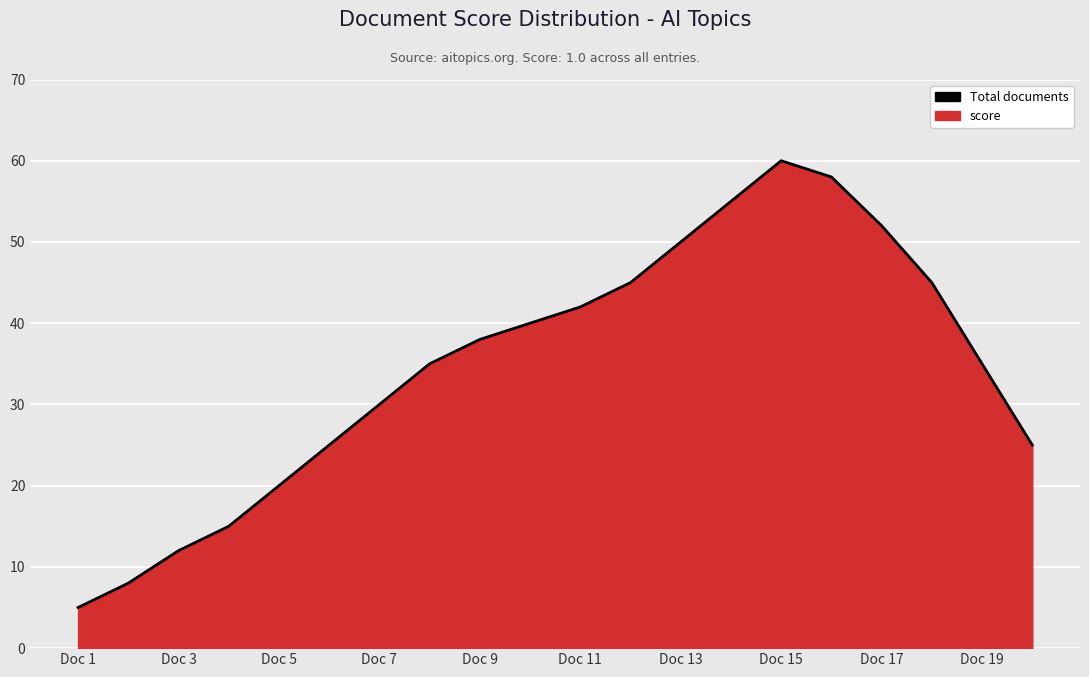

What position from the right is 15?

5